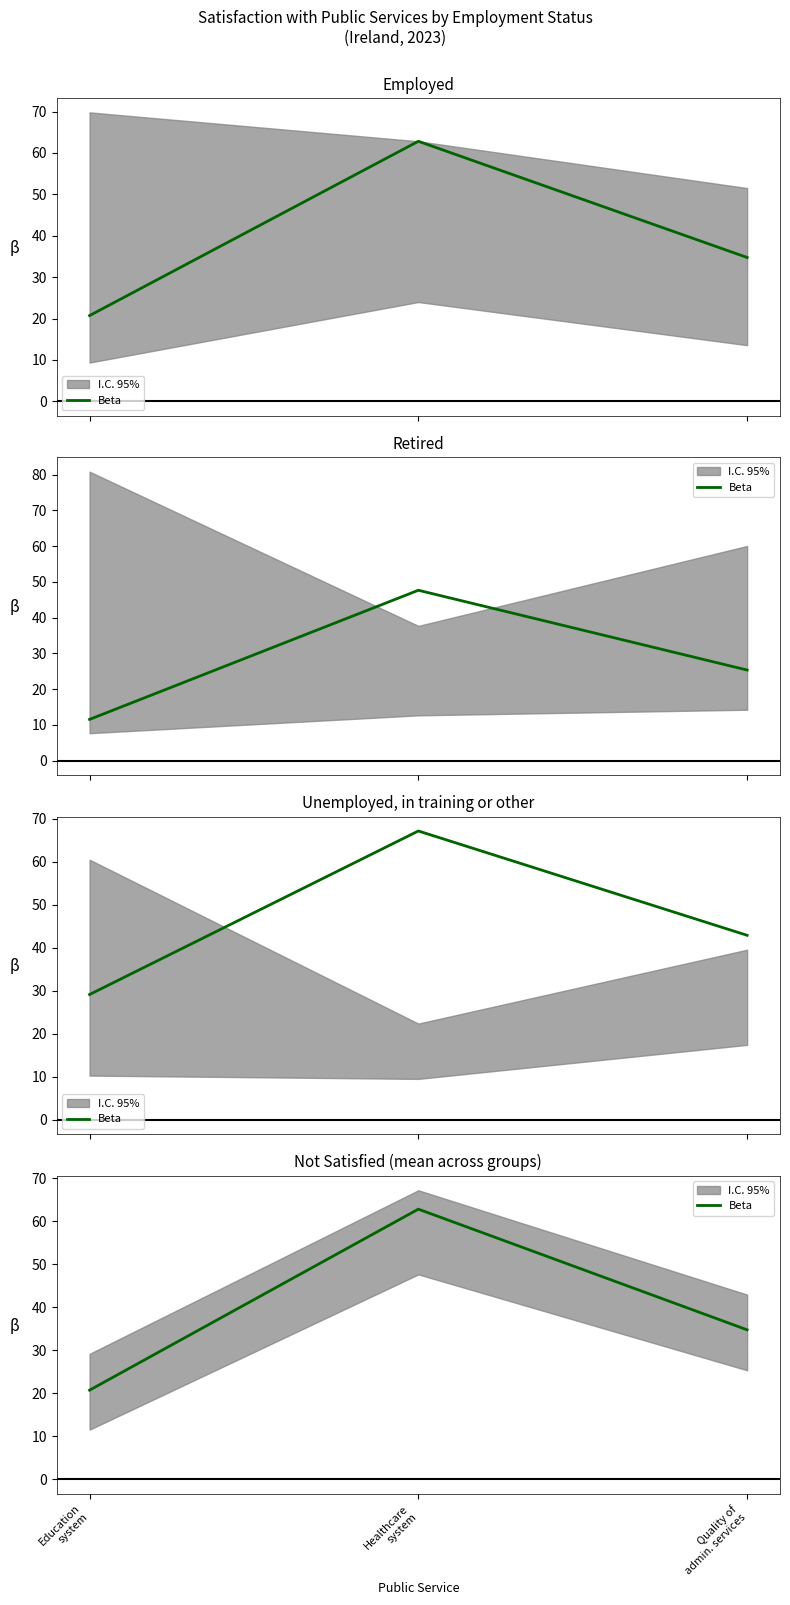

At which label is the value closest to 41?

Quality of
admin. services